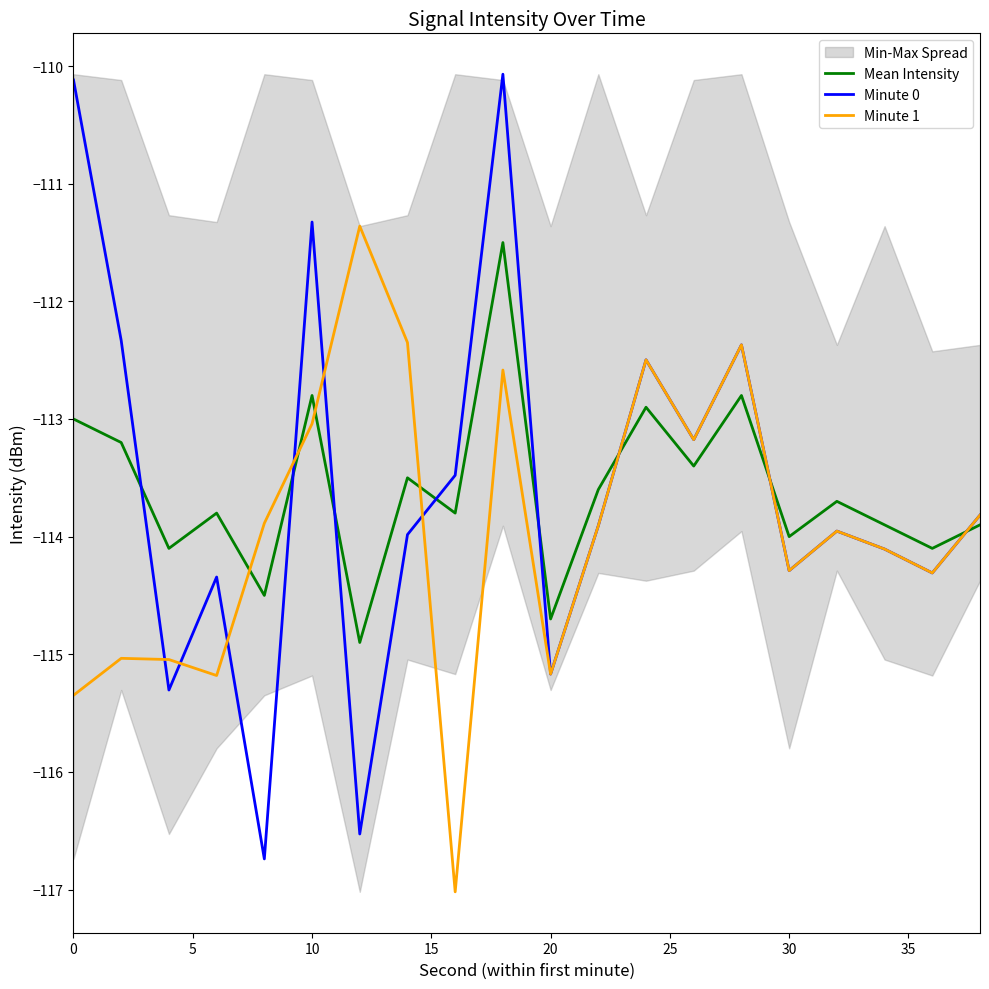

True or false: Minute 0 has more than 2 points higher than both neighbors.

True